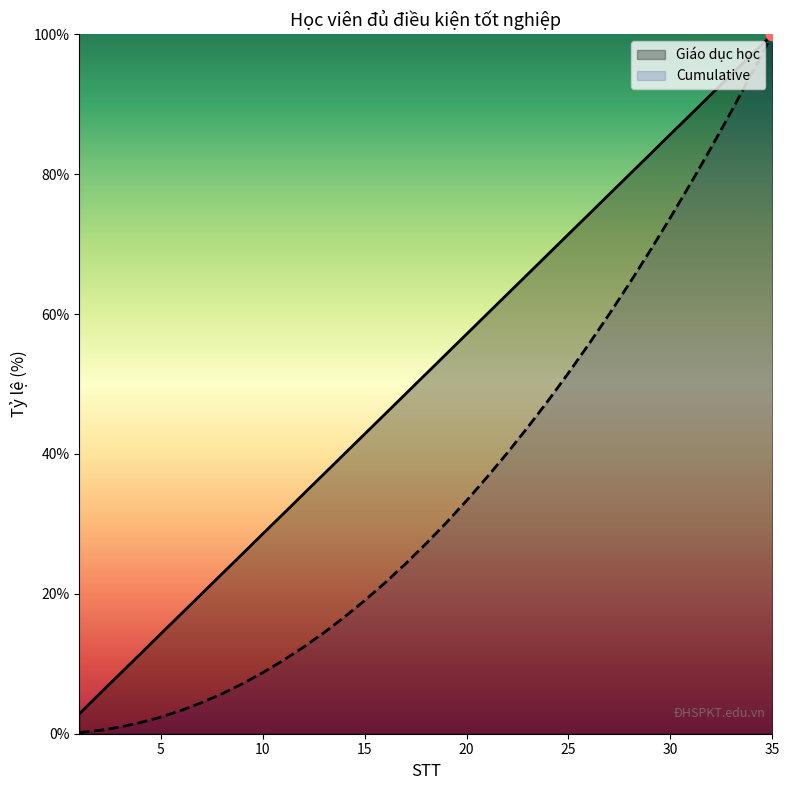

Which series has the largest total across all categories?

Giáo dục học